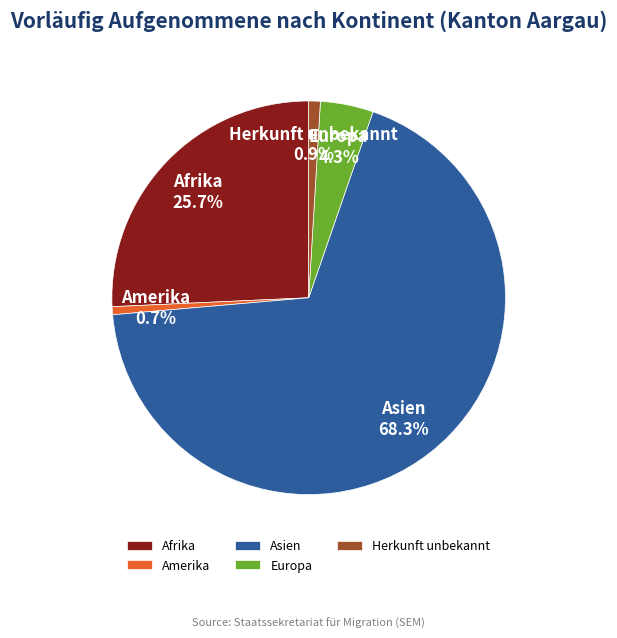

What percentage is the Afrika slice, to the nearest percent?

26%